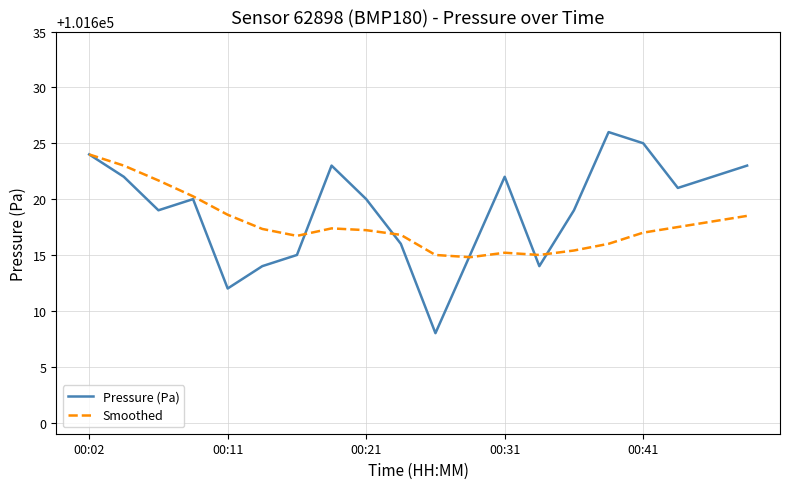

In Smoothed, how many points are lower than both neighbors (excluding endpoints)?

3